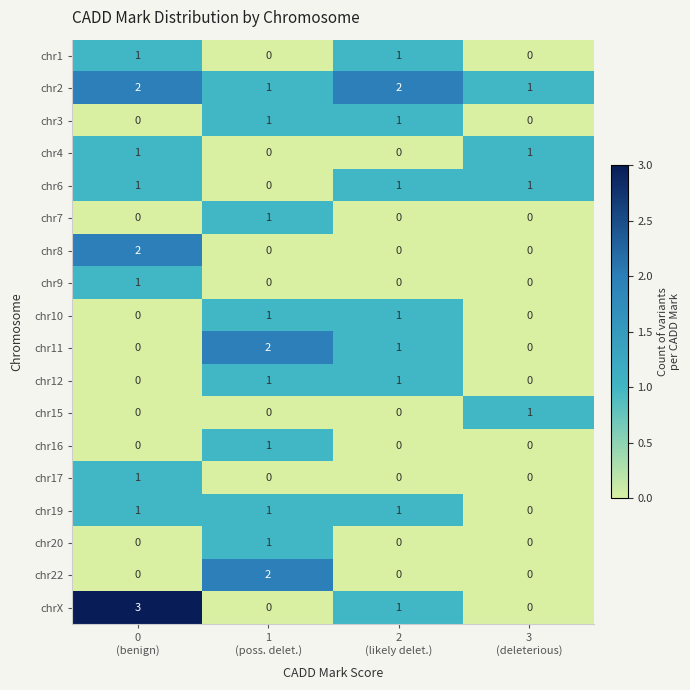

How many distinct data groups are displayed?

18